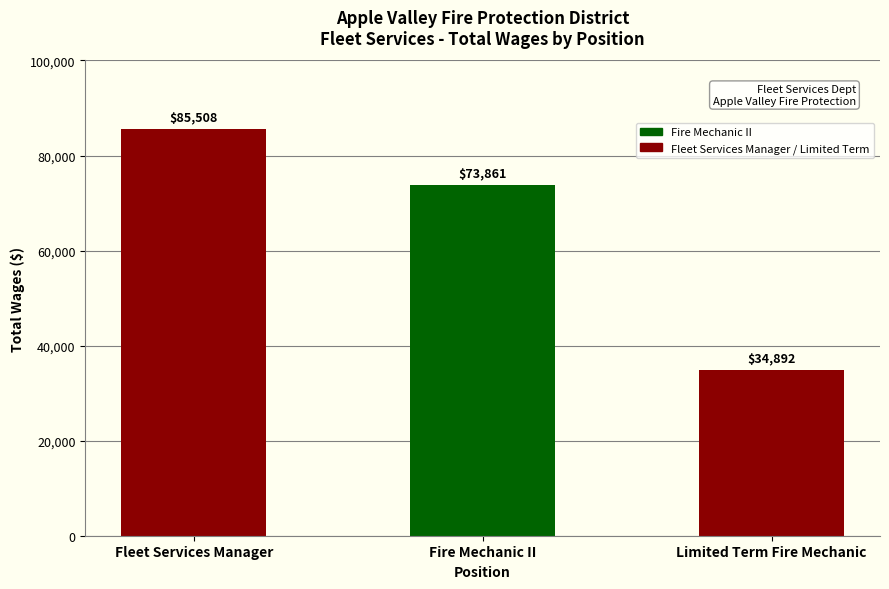

Reading right to left, extract all data points from this chart.

34892	73861	85508